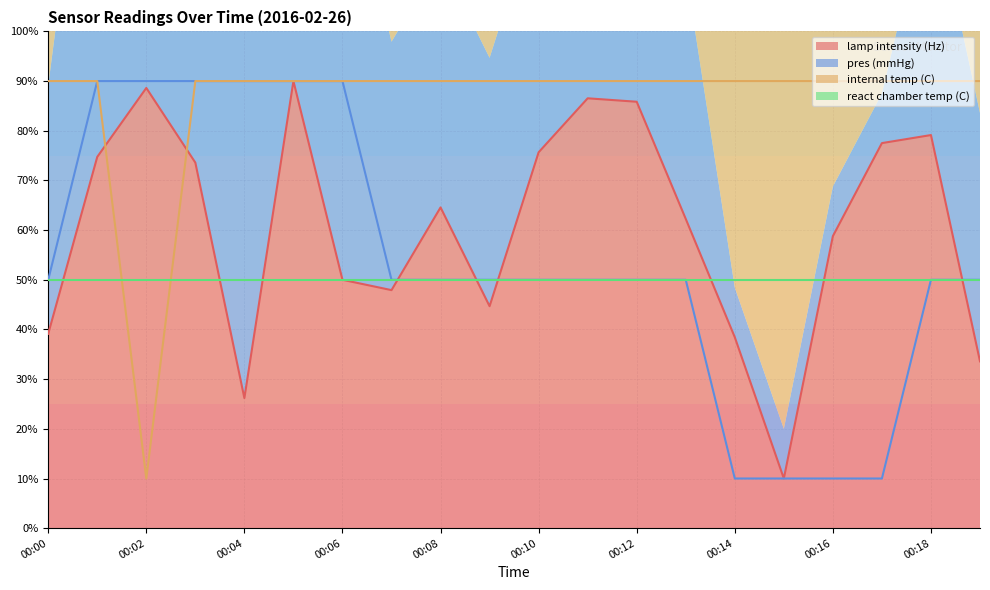

Which series has the largest total across all categories?

internal temp (C)